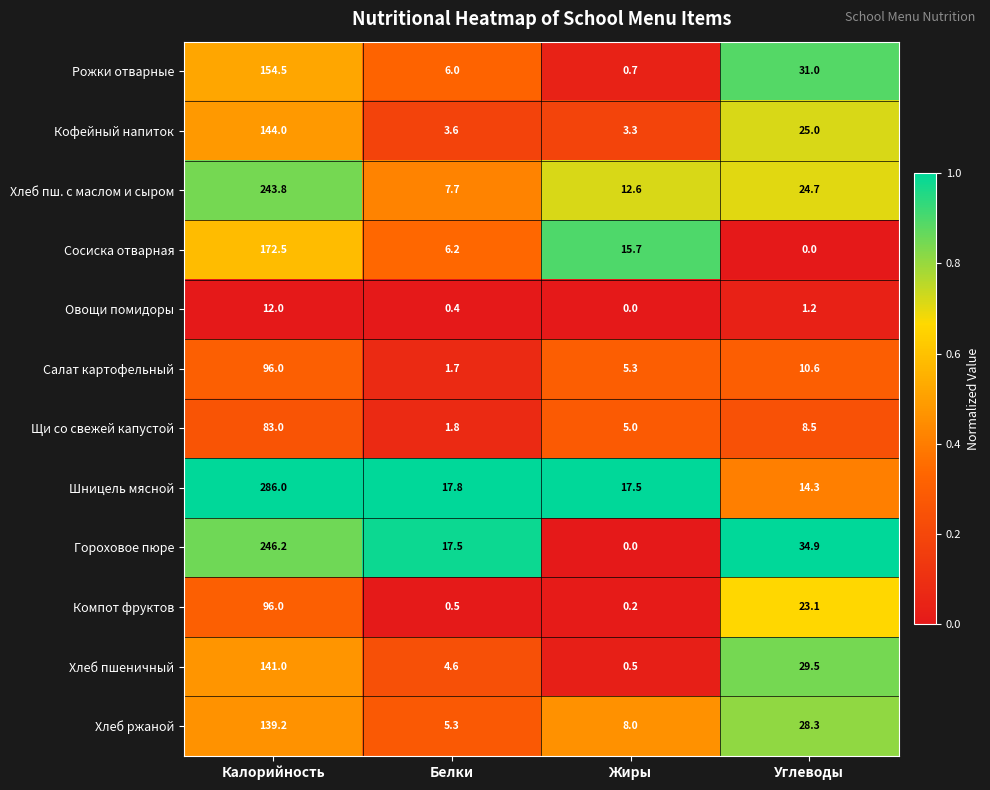

At Белки, list the series in order from largest to smallest.

Шницель мясной, Гороховое пюре, Хлеб пш. с маслом и сыром, Сосиска отварная, Рожки отварные, Хлеб ржаной, Хлеб пшеничный, Кофейный напиток, Щи со свежей капустой, Салат картофельный, Компот фруктов, Овощи помидоры